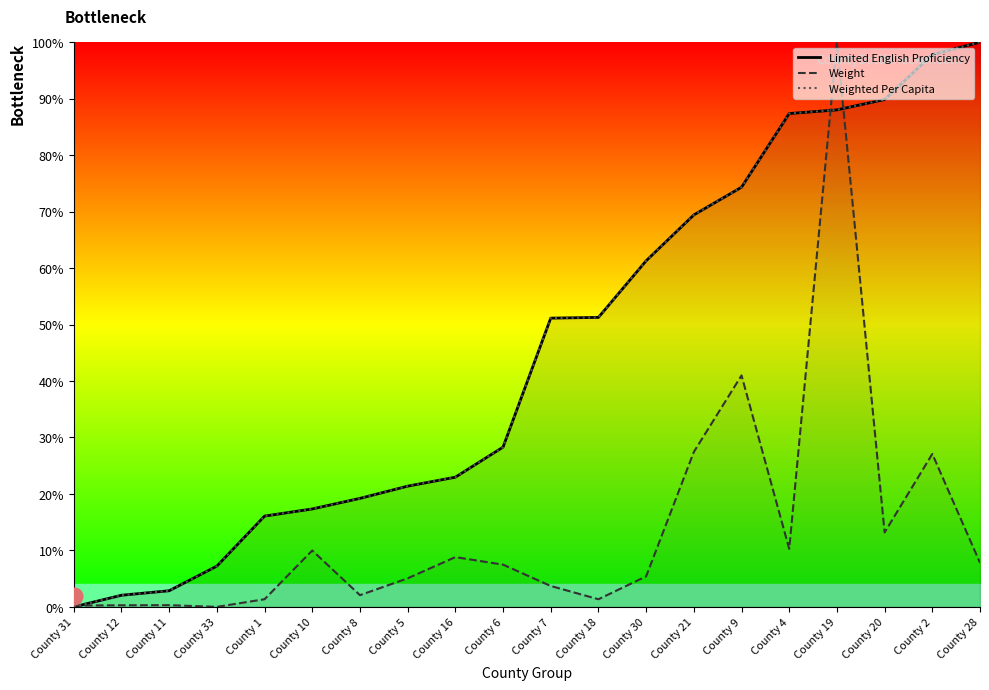

Is it true that Weighted Per Capita equals 87.4 at County 4?

True